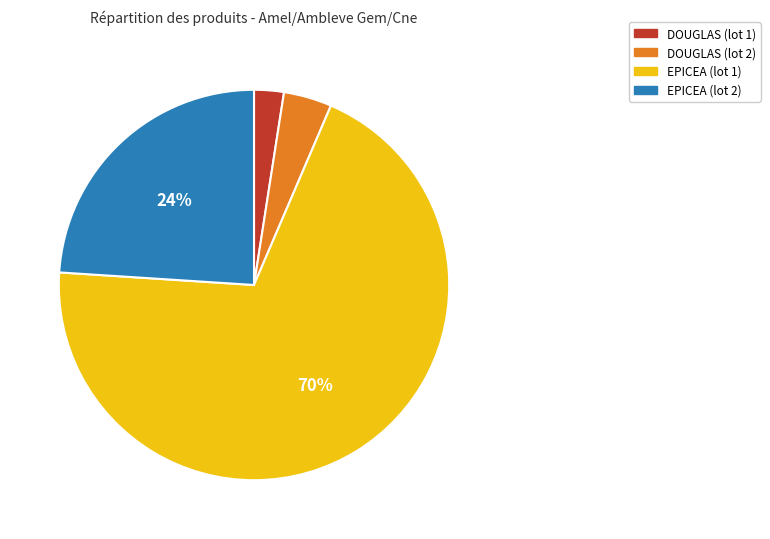

To the nearest percent, what portion does EPICEA (lot 2) represent?

24%